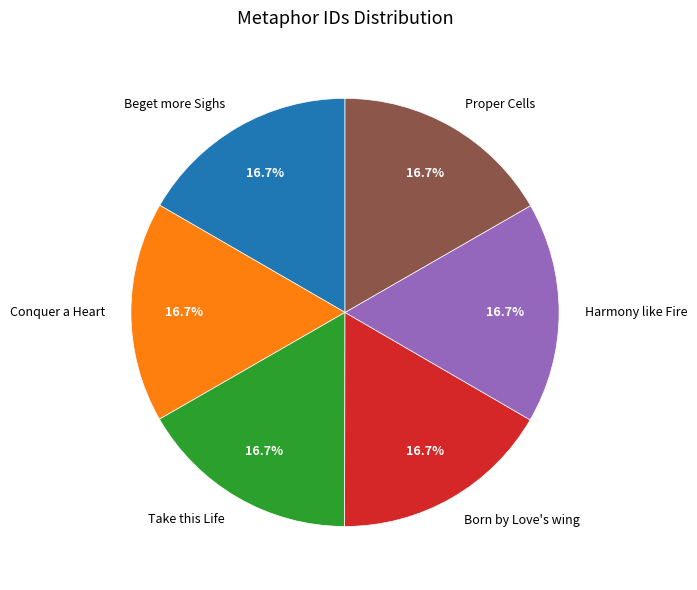

Approximately how many times larger is the value at Take this Life compared to Beget more Sighs?

1.0